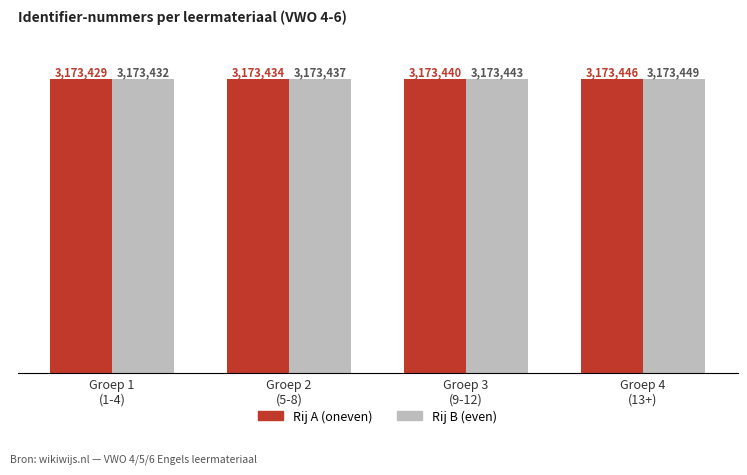

What is the smallest value displayed?

3173429